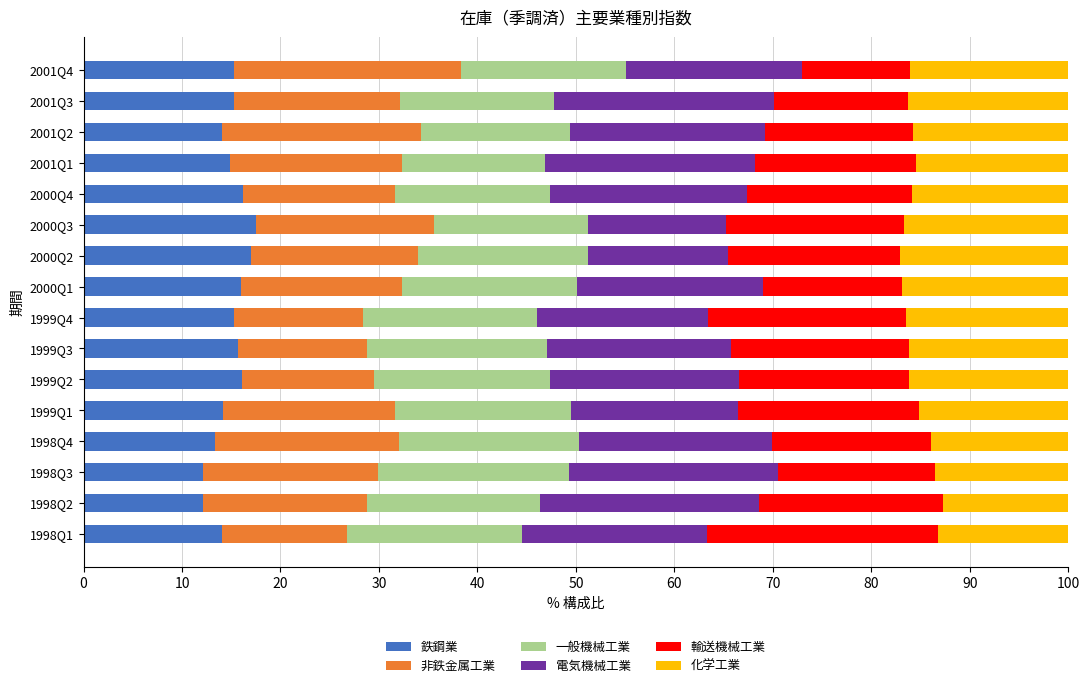

What is the total value across all series at 2000Q2?

100.0